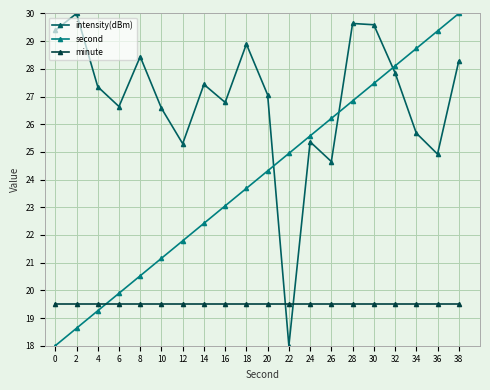

True or false: intensity(dBm) and second cross at least once.

True